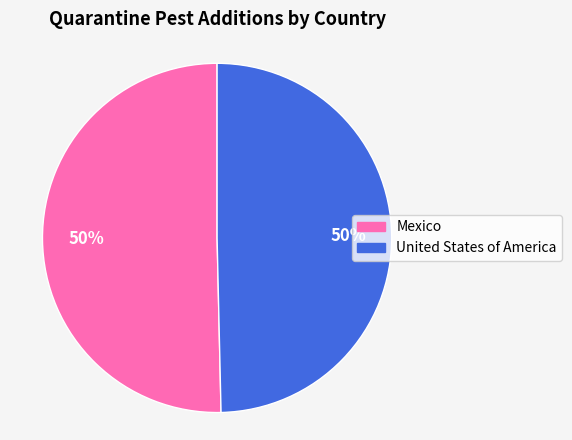

The Mexico slice represents 61% of the pie. True or false?

False